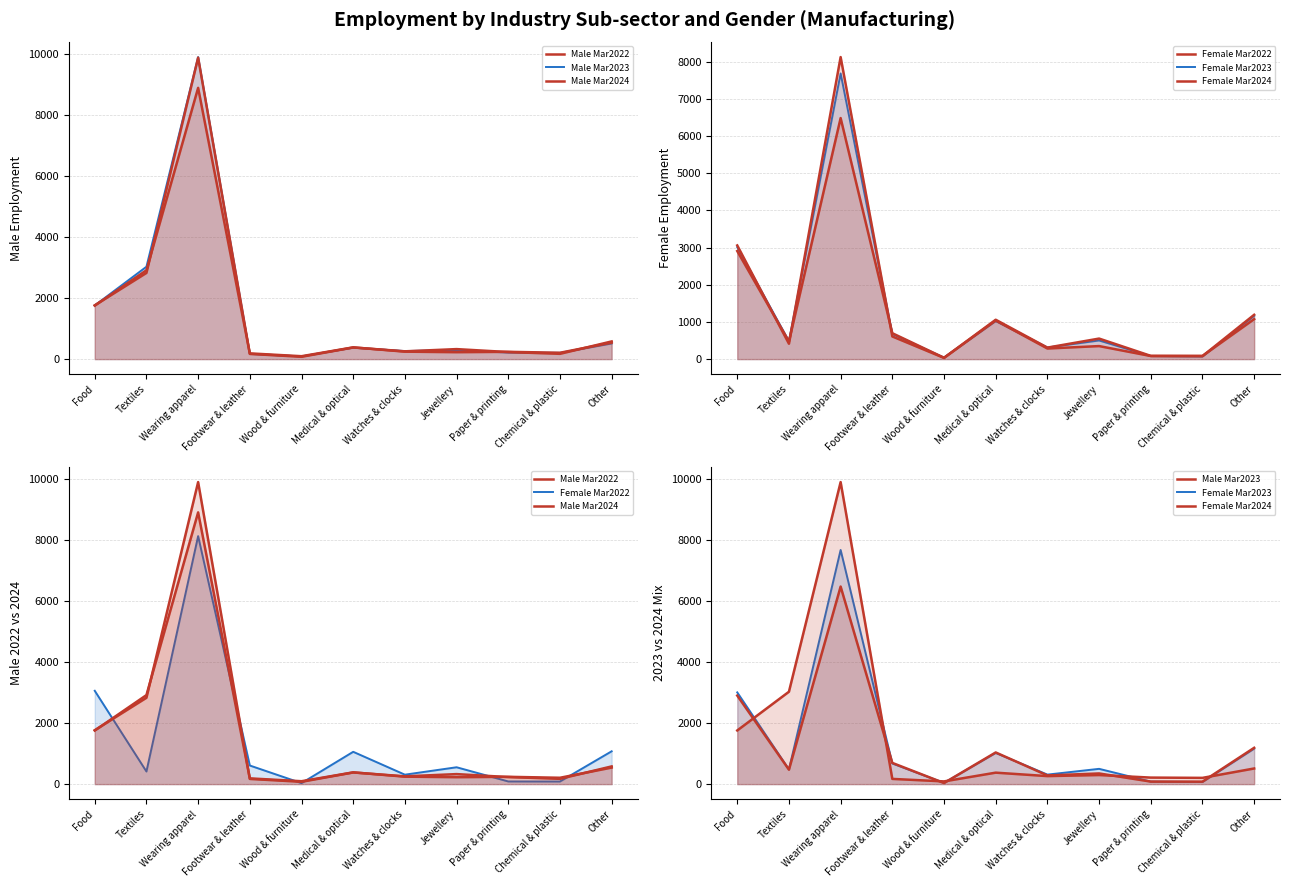

What is the value of the Female Mar2024 point at the 6th from the left?

1039